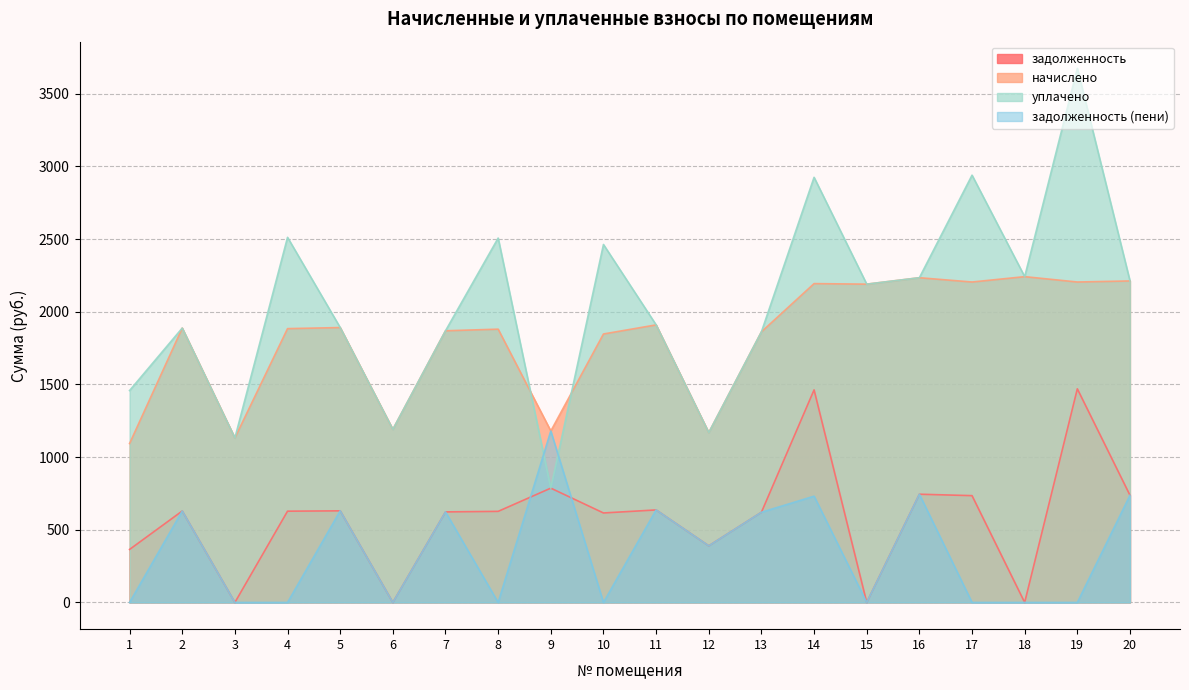

Reading left to right, extract all data points from this chart.

задолженность: 1=364.8	2=629.2	3=0.0	4=628.0	5=630.5	6=0.0	7=623.1	8=626.8	9=786.6	10=615.7	11=636.6	12=389.6	13=620.6	14=1462.5	15=0.1	16=744.8	17=734.9	18=0.0	19=1469.9	20=737.4
начислено: 1=1093.6	2=1887.8	3=1131.9	4=1884.1	5=1891.4	6=1190.9	7=1869.3	8=1880.4	9=1179.8	10=1847.2	11=1909.9	12=1168.8	13=1862.0	14=2193.8	15=2190.1	16=2234.3	17=2204.8	18=2241.7	19=2204.8	20=2212.2
уплачено: 1=1458.1	2=1887.8	3=1131.9	4=2512.1	5=1891.4	6=1190.9	7=1869.3	8=2507.2	9=786.6	10=2462.9	11=1909.9	12=1168.8	13=1862.0	14=2925.0	15=2190.1	16=2234.3	17=2939.8	18=2241.7	19=3674.7	20=2212.2
задолженность (пени): 1=0.3	2=629.2	3=0.0	4=0.0	5=630.5	6=0.0	7=623.1	8=0.0	9=1179.8	10=0.0	11=636.6	12=389.6	13=620.6	14=731.3	15=0.1	16=744.8	17=0.0	18=0.0	19=0.0	20=737.4